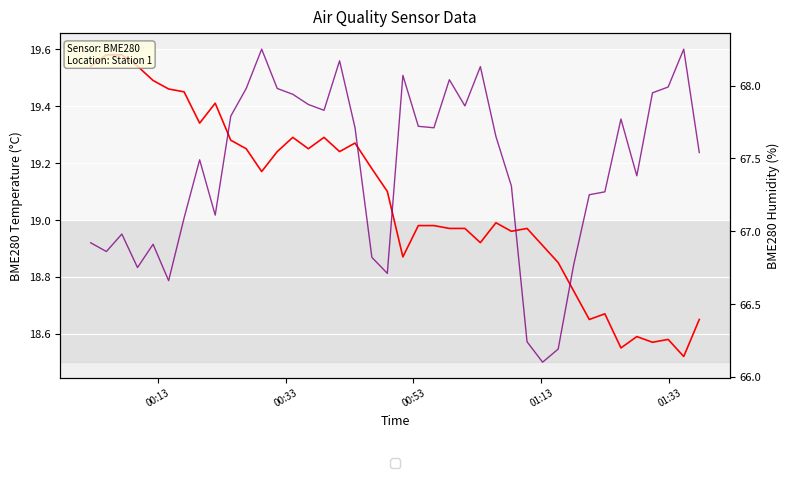

In BME280_humidity, how many points are higher than both neighbors (excluding endpoints)?

10